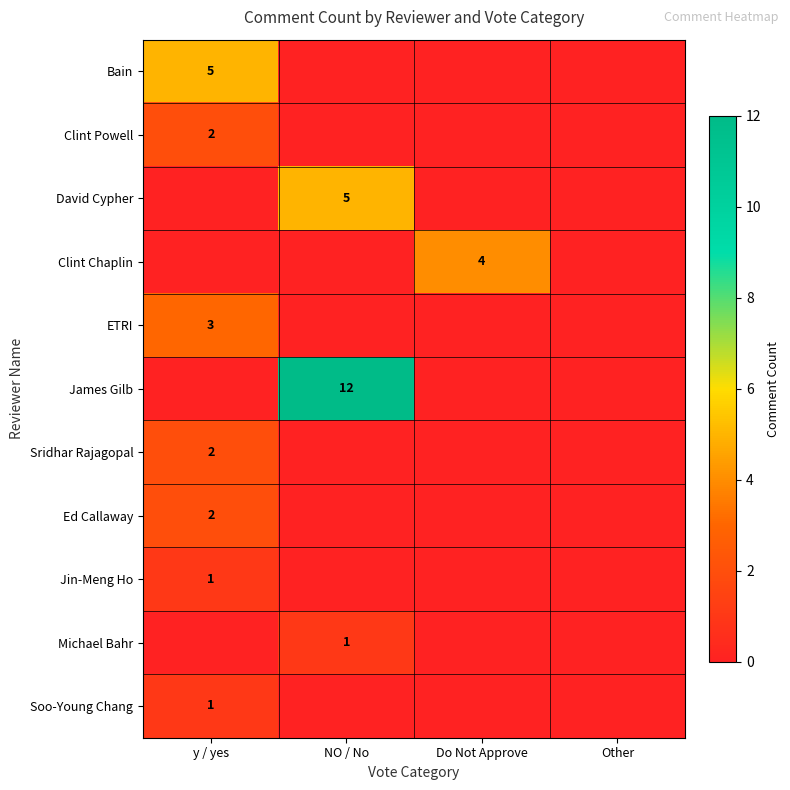

The David Cypher series shows 5 at NO / No. True or false?

True